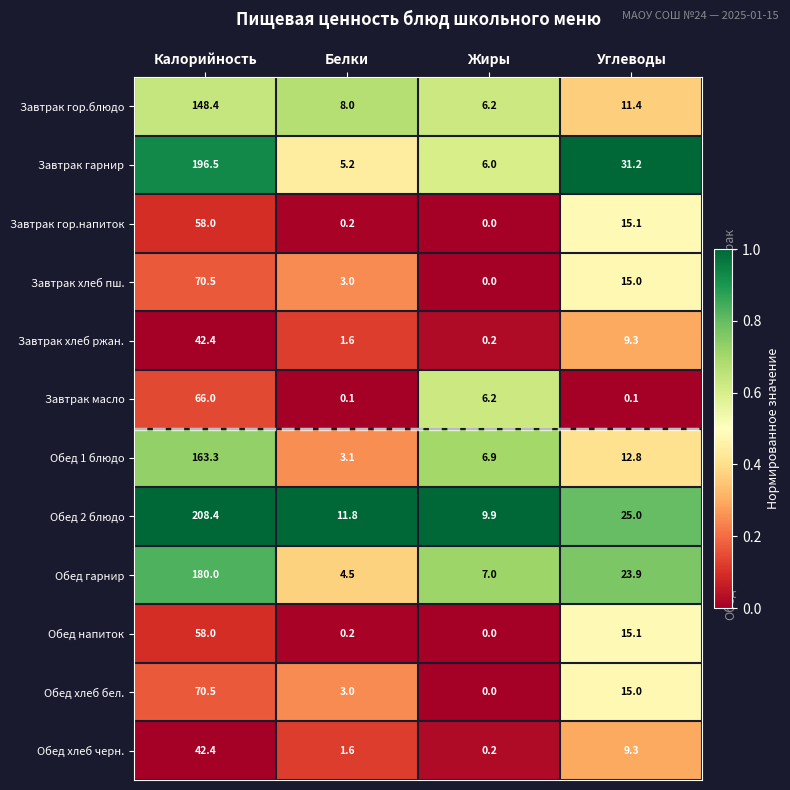

What is the difference between the Обед гарнир values at Калорийность and Белки?

175.5